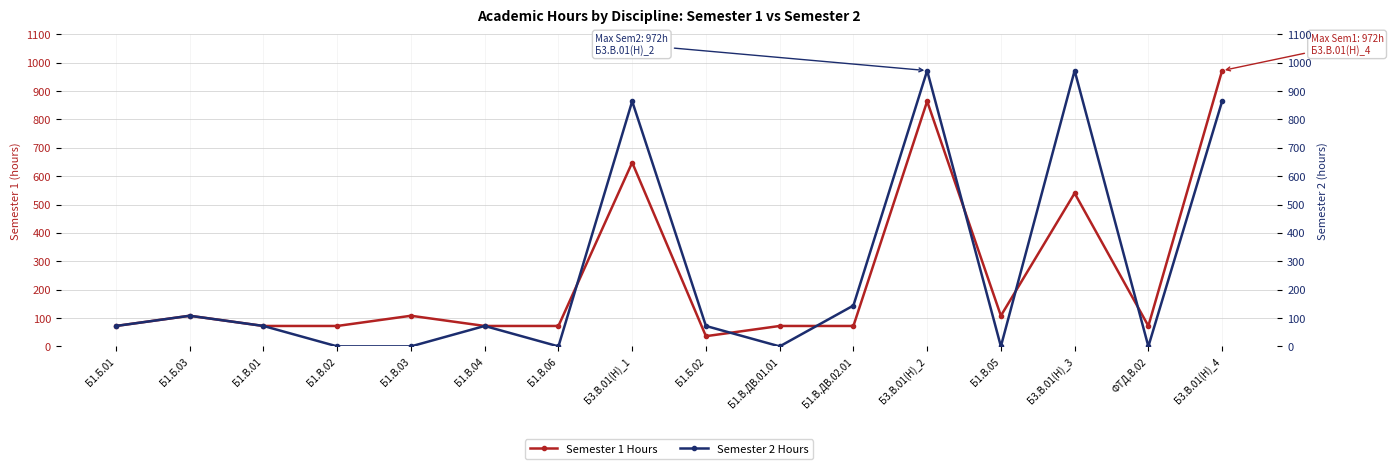

What is the difference between the highest and lowest values at Б3.В.01(Н)_3?

432